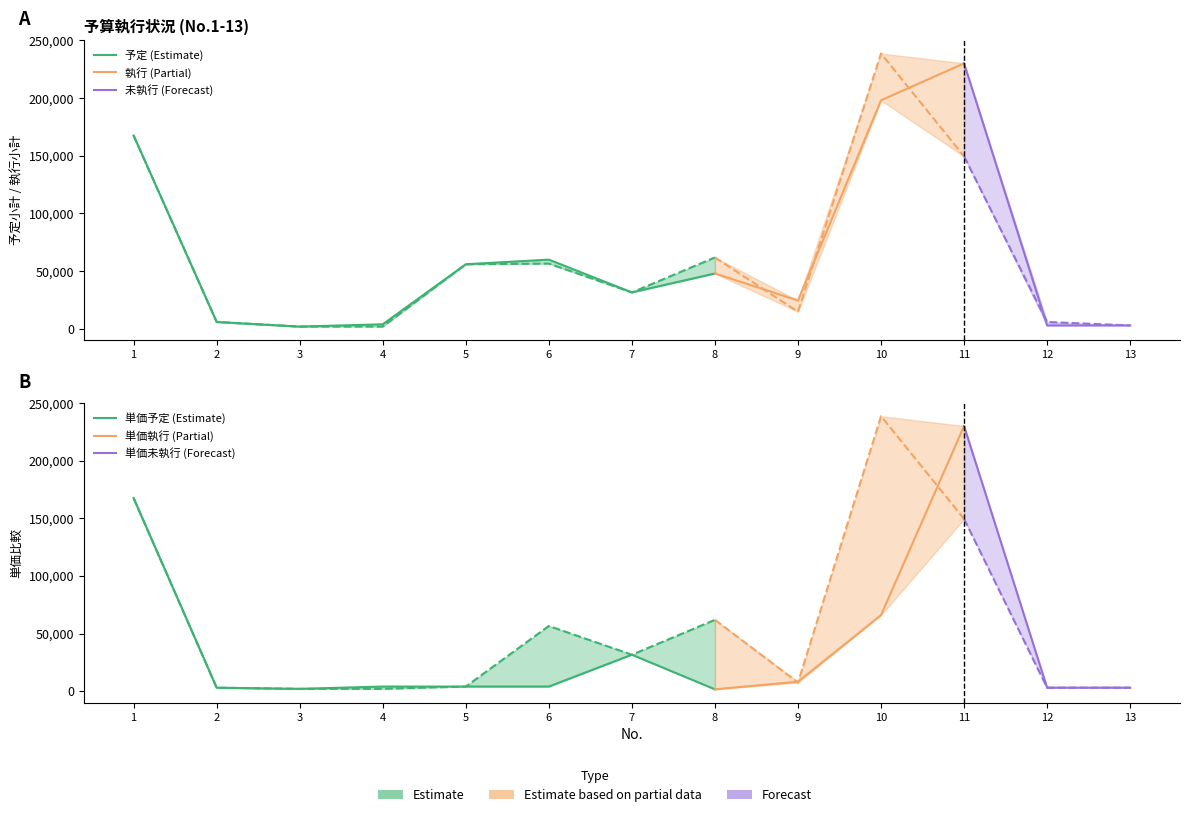

Reading left to right, transcribe all the data shown in this chart.

予定小計: 167480	6000	2000	4000	56000	60000	31620	48000	24600	198000	230000	3000	3000
執行小計: 167480	6000	2000	2000	56000	56556	31610	61880	14876	238554	149420	6000	3000
単価(予定): 167480	3000	2000	4000	4000	4000	31620	1600	8200	66000	230000	3000	3000
単価(執行): 167480	3000	2000	2000	4000	56556	31610	61880	7438	238554	149420	3000	3000